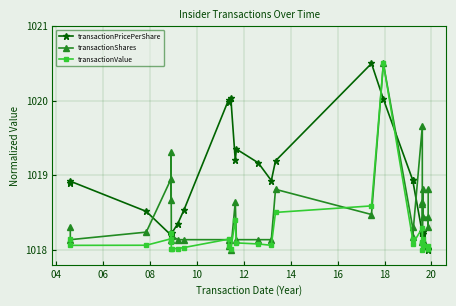

Which series has the widest spread of values?

transactionPricePerShare